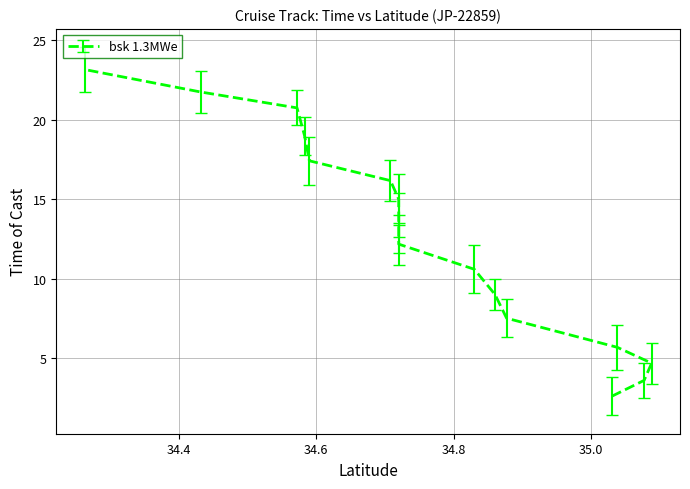

What value does the data have at 34.708?

16.2